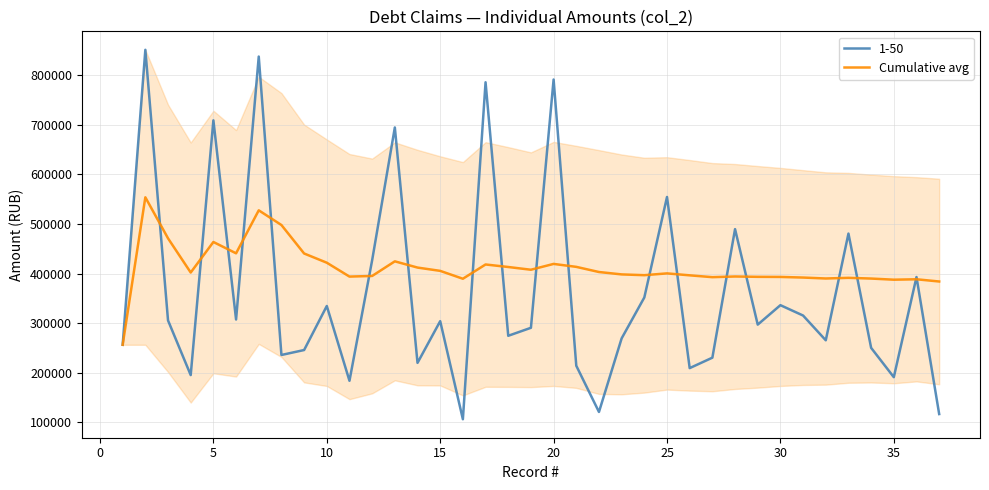

Rank the series by their maximum value, from highest to lowest.

1-50, Cumulative avg